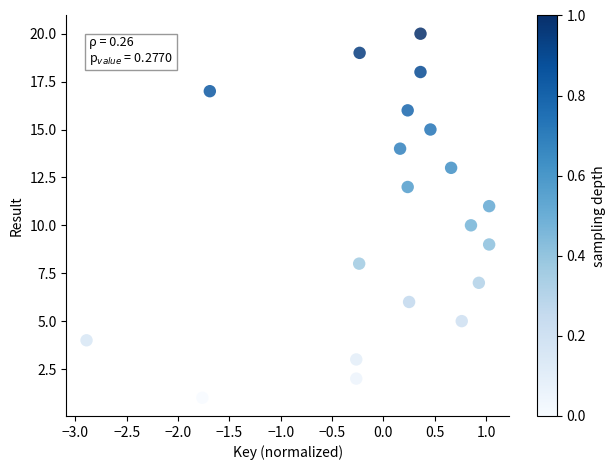

What is the range of Y values (max minus min)?

19